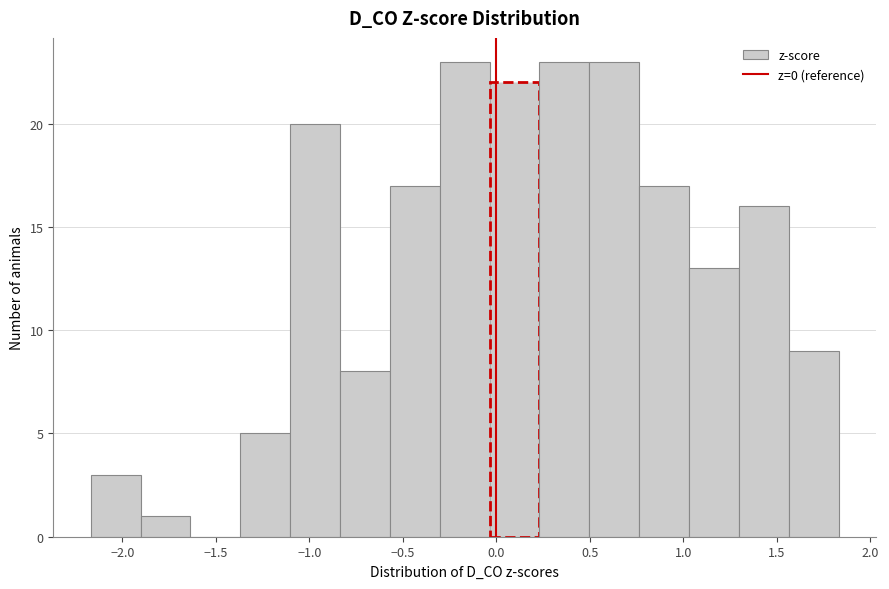

How tall is the bar that spans -1.90 to -1.65 on the x-axis? Neither the bar edges nor the heights are printed on the chart, so give them approximately, as read against the axes.

1